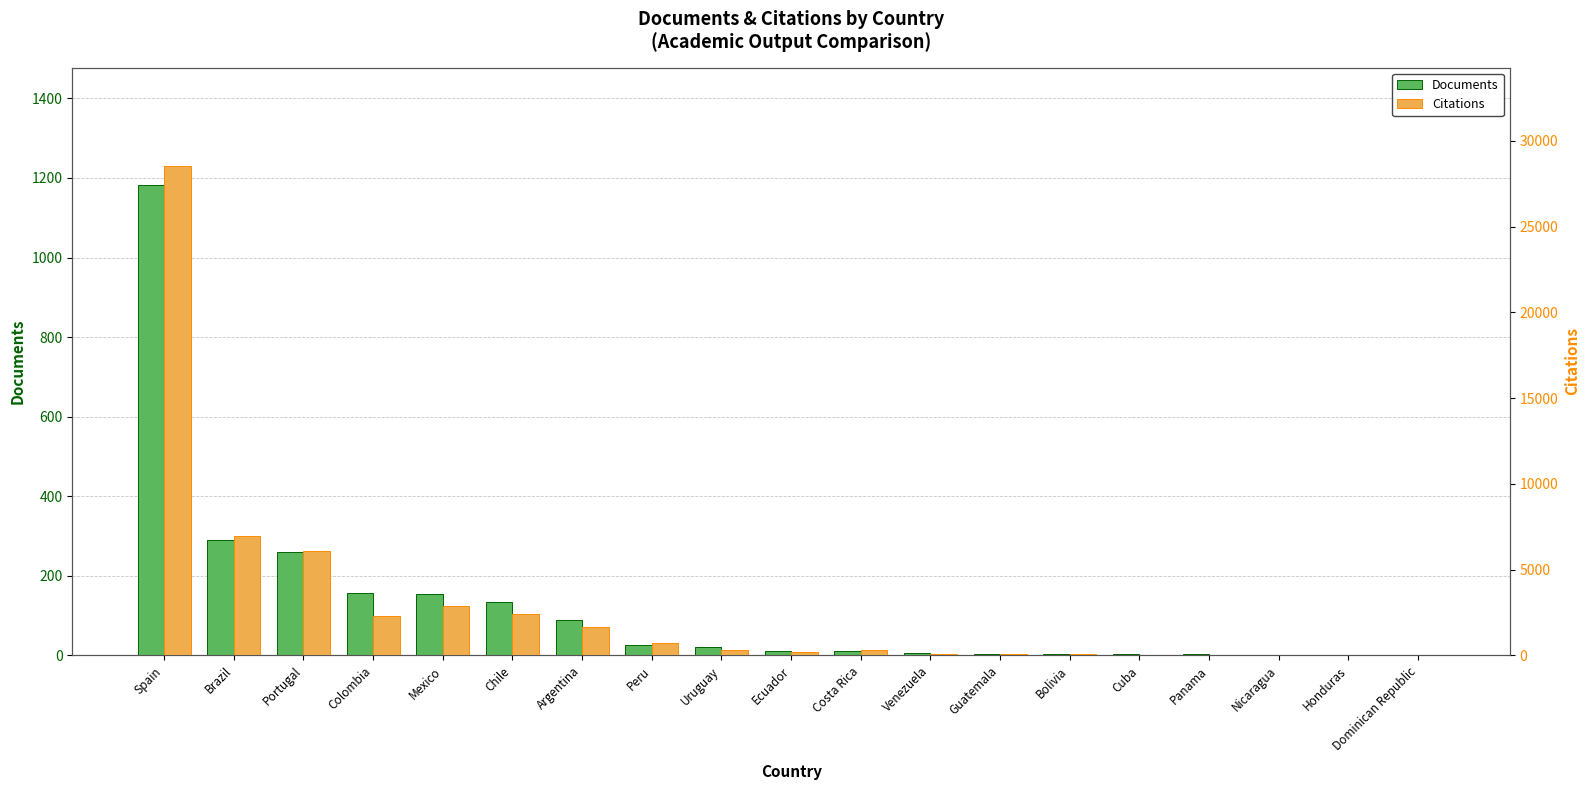

What is the difference between the maximum and minimum values in the Citations series?

28561